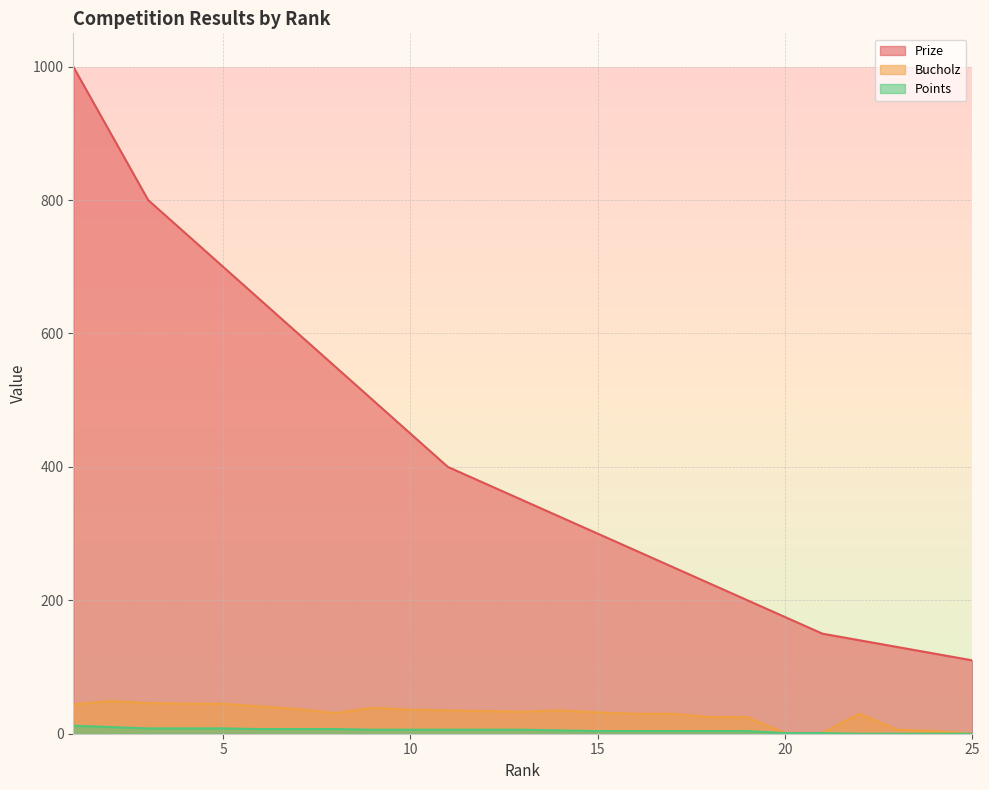

At which label does Prize first exceed 350?

1